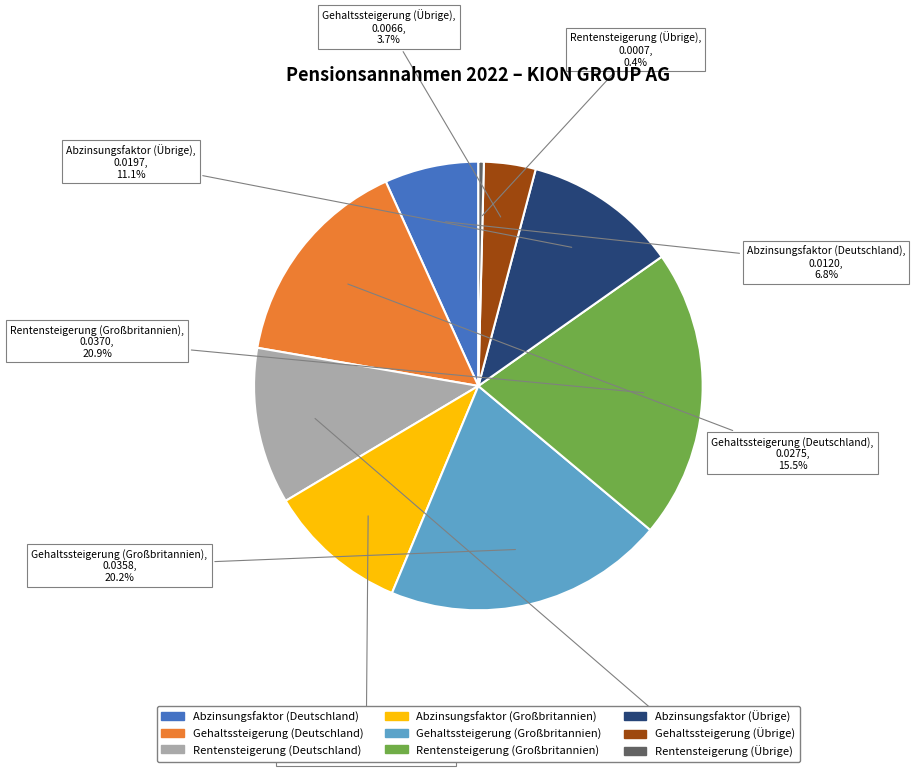

To the nearest percent, what is the difference between the largest and smallest slice percentages?

20%